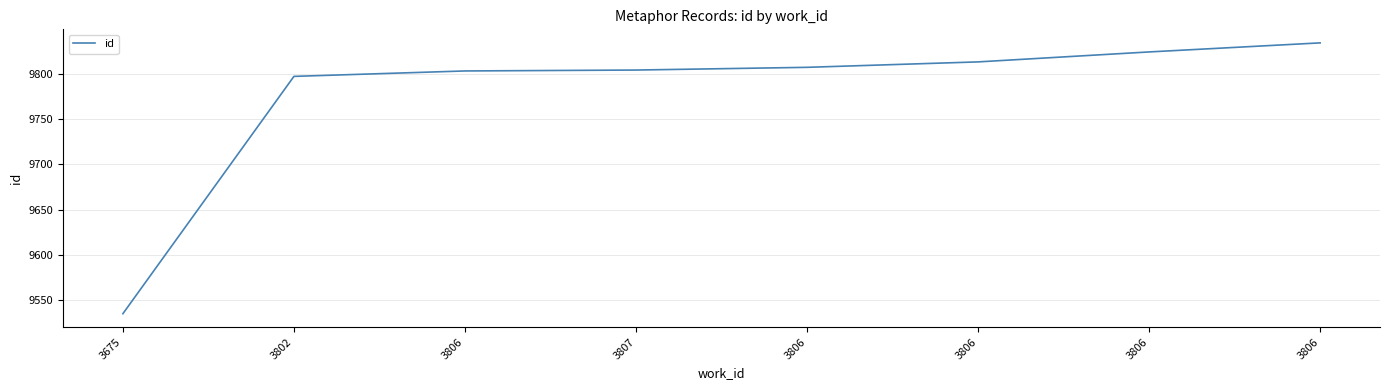

How many categories are shown in the chart?

8